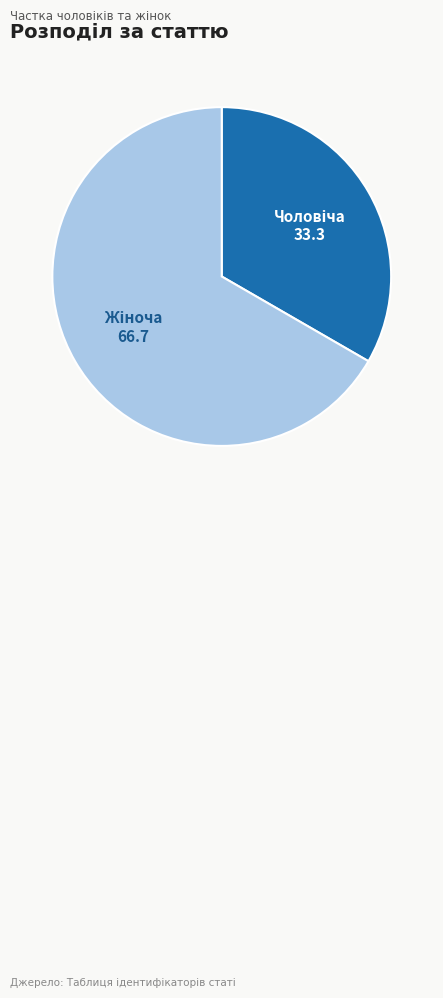

Is there any slice that represents more than half of the pie?

Yes